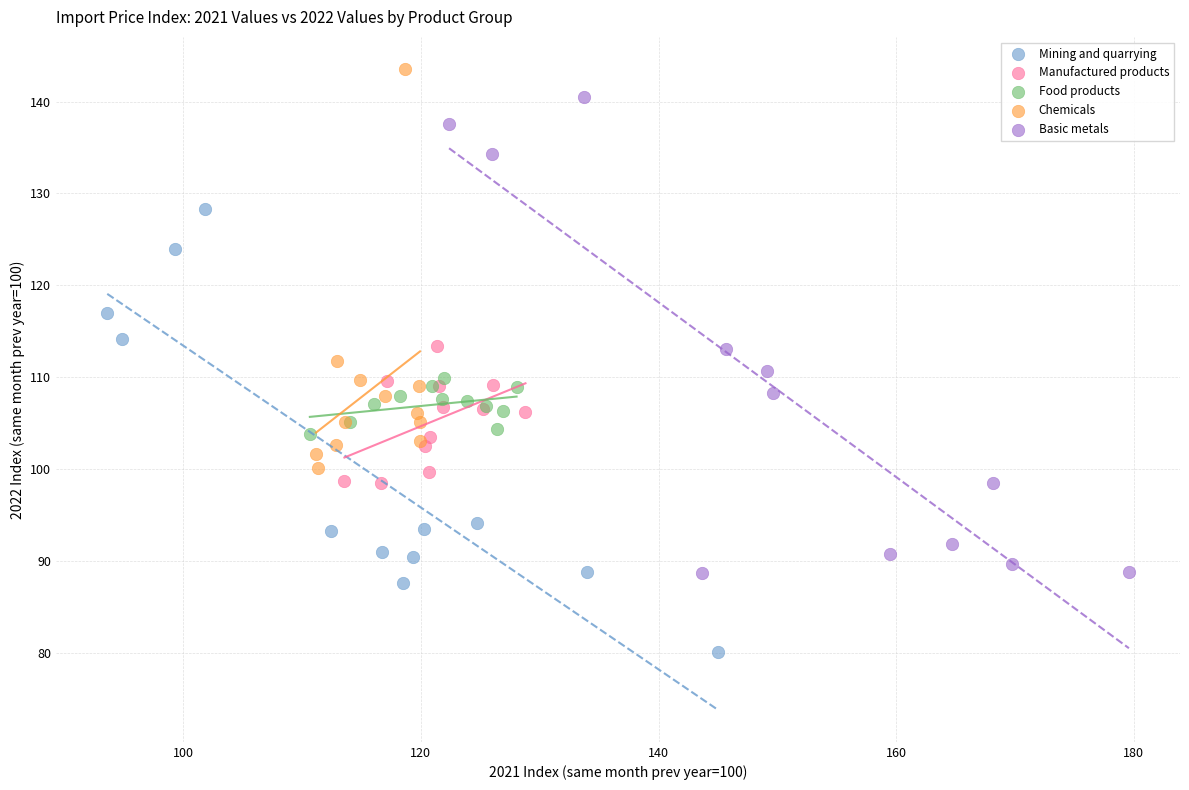

Which series reaches the minimum Y coordinate?

Mining and quarrying